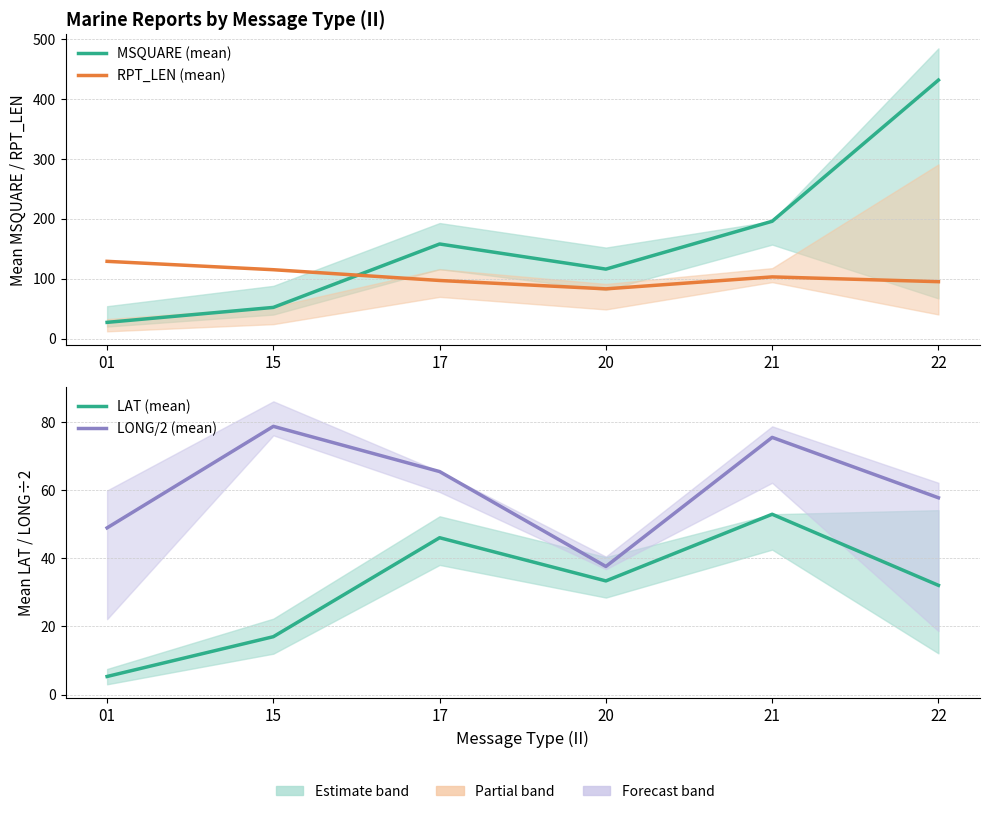

Which category has the highest value in the RPT_LEN (mean) series?

01